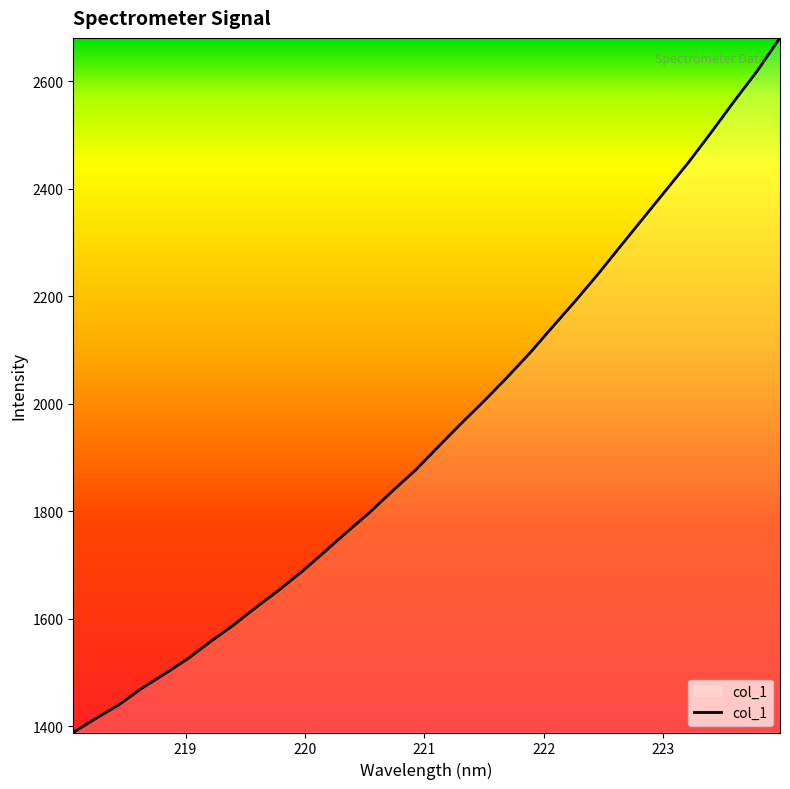

What is the difference between the second highest and second lowest values?

1205.1